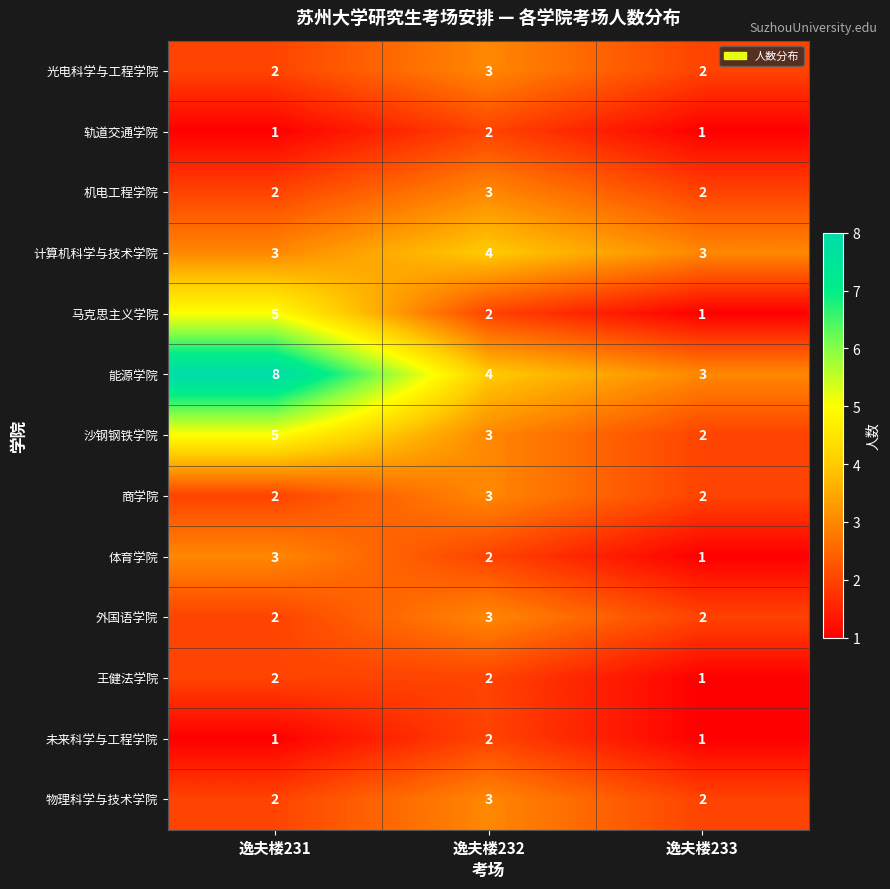

What is the lowest value of the 能源学院 series?

3